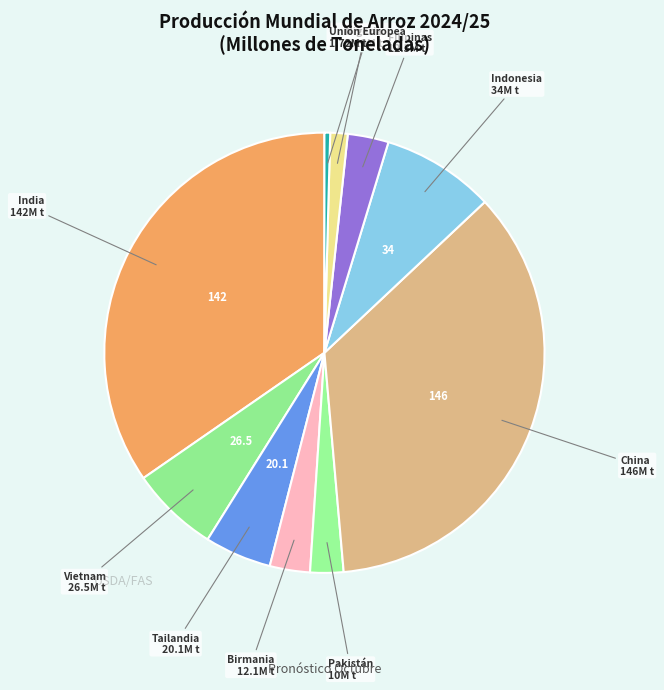

How many slices are in this pie chart?

10